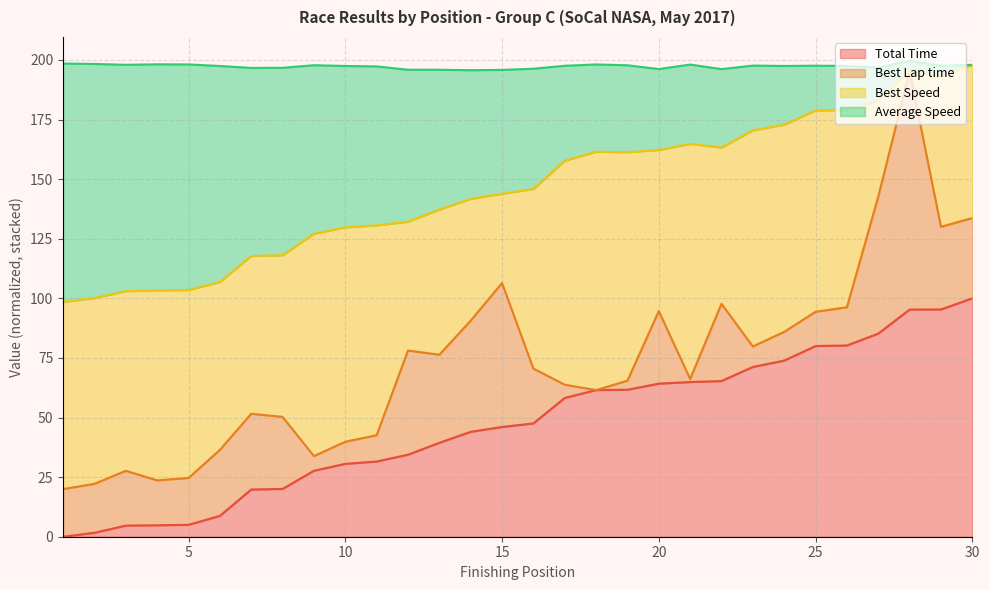

List the labels in order of Total Time value, smallest first.

1, 2, 3, 4, 5, 6, 7, 8, 9, 10, 11, 12, 13, 14, 15, 16, 17, 18, 19, 20, 21, 22, 23, 24, 25, 26, 27, 28, 29, 30